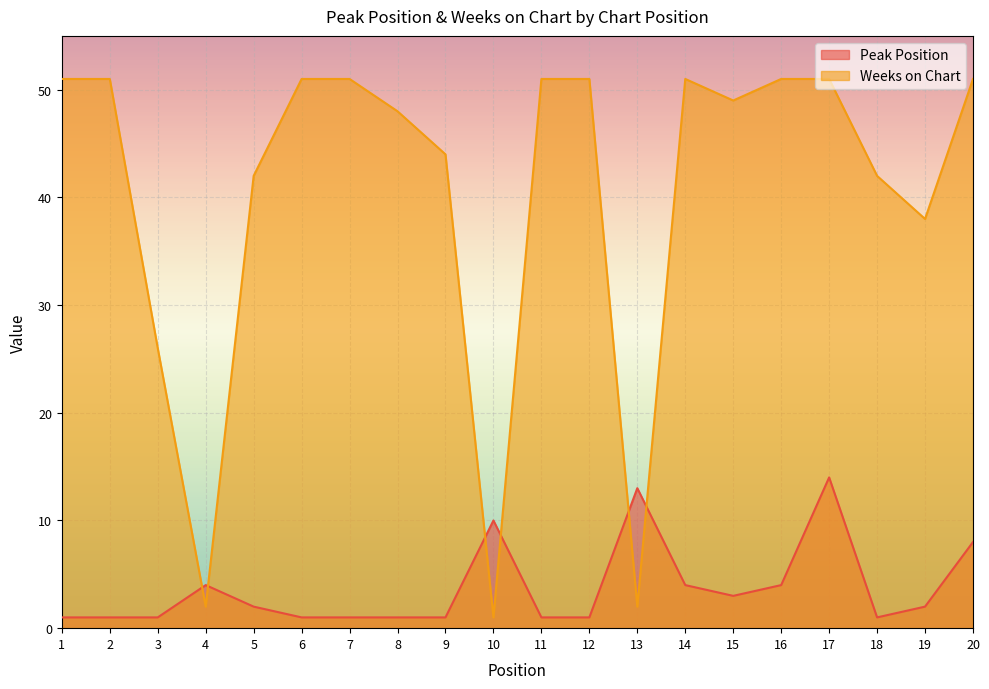

What is the lowest value of the Peak Position series?

1